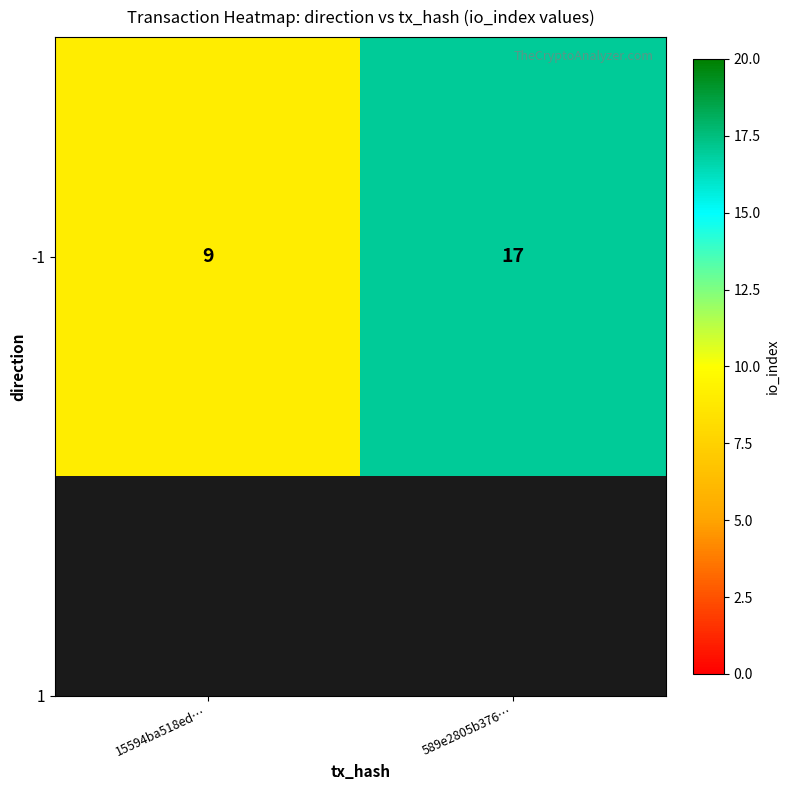

The value at 589e2805b376… is 17. True or false?

True